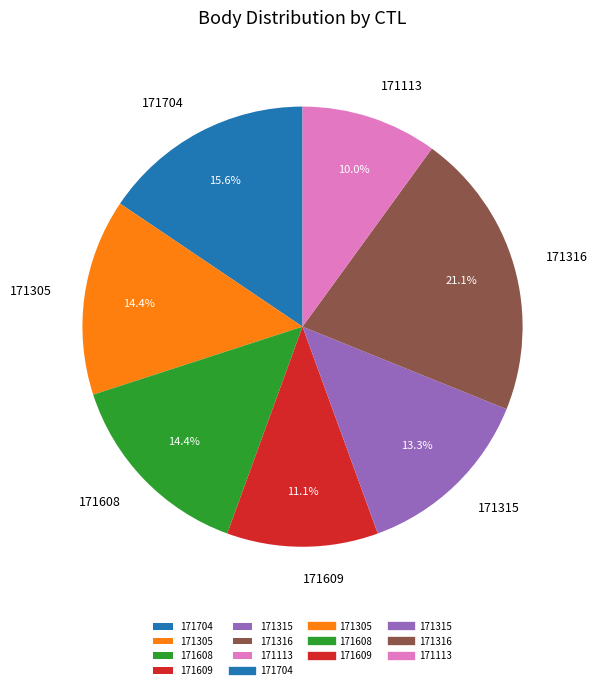

To the nearest percent, what is the combined percentage of 171113 and 171608?

24%